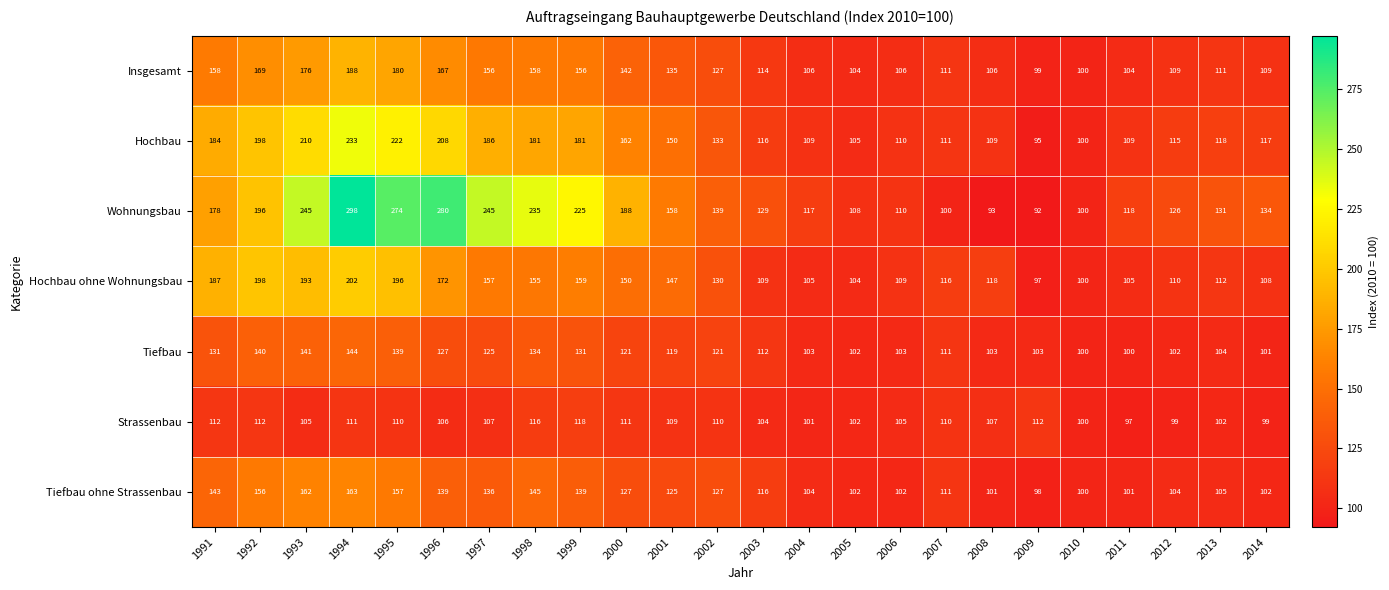

What is the difference between the maximum and minimum values in the Insgesamt series?

89